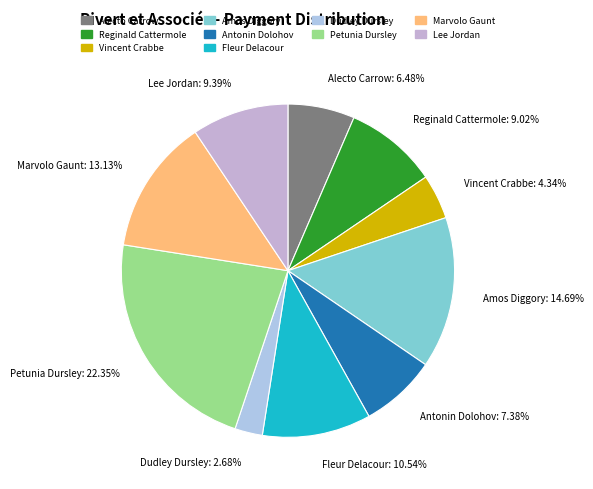

What is the ratio of the value at Fleur Delacour to the value at Marvolo Gaunt?

0.8